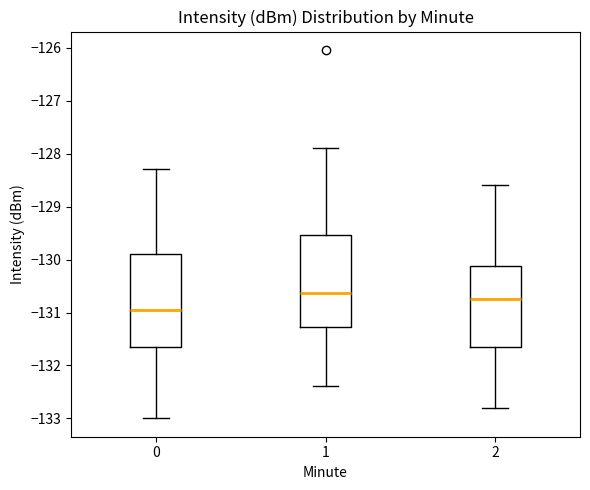

Reading left to right, transcribe this box plot: for each box, give where its median line is, the range the box spans, and where its two whiskers end, as read against the y-axis. The values are not printed on the chart, so give them approximately, as read against the axis.

0: median -131.0, box -131.7 to -129.9, whiskers -133.0 to -128.3
1: median -130.6, box -131.3 to -129.5, whiskers -132.4 to -127.9
2: median -130.7, box -131.6 to -130.1, whiskers -132.8 to -128.6